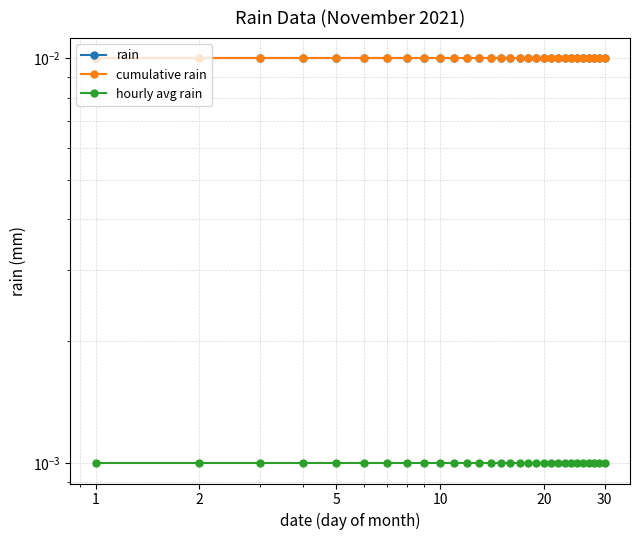

Which category has the lowest value in the hourly avg rain series?

1